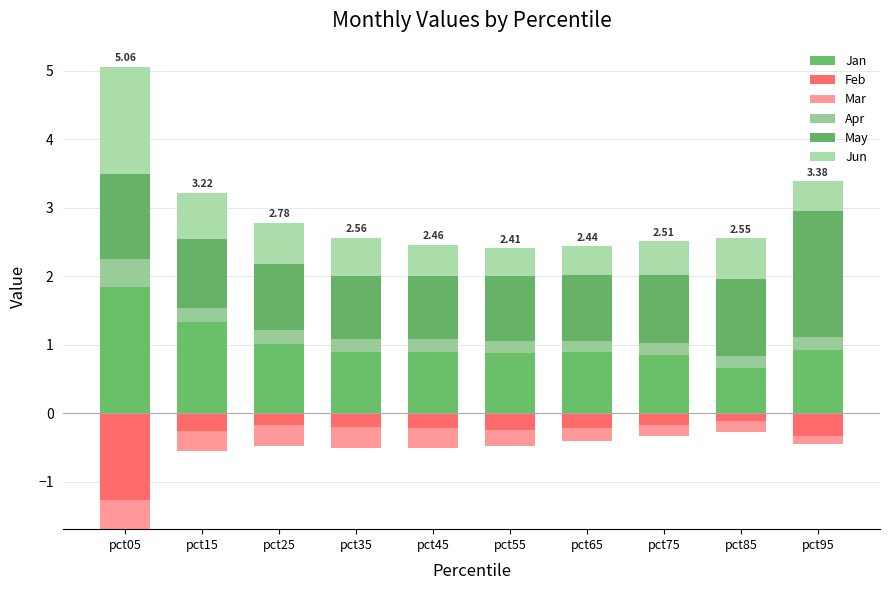

Rank the categories by Jun value from lowest to highest.

pct55, pct65, pct95, pct45, pct75, pct35, pct85, pct25, pct15, pct05